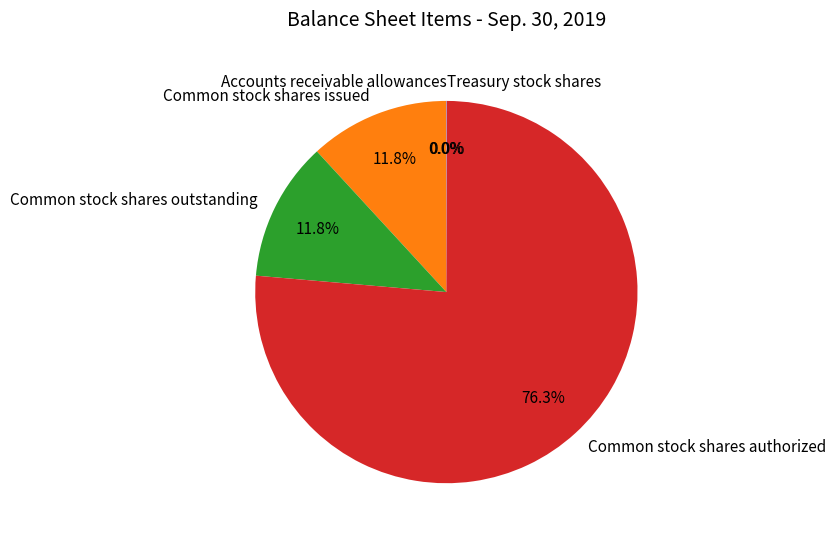

What is the largest slice in the pie chart?

Common stock shares authorized